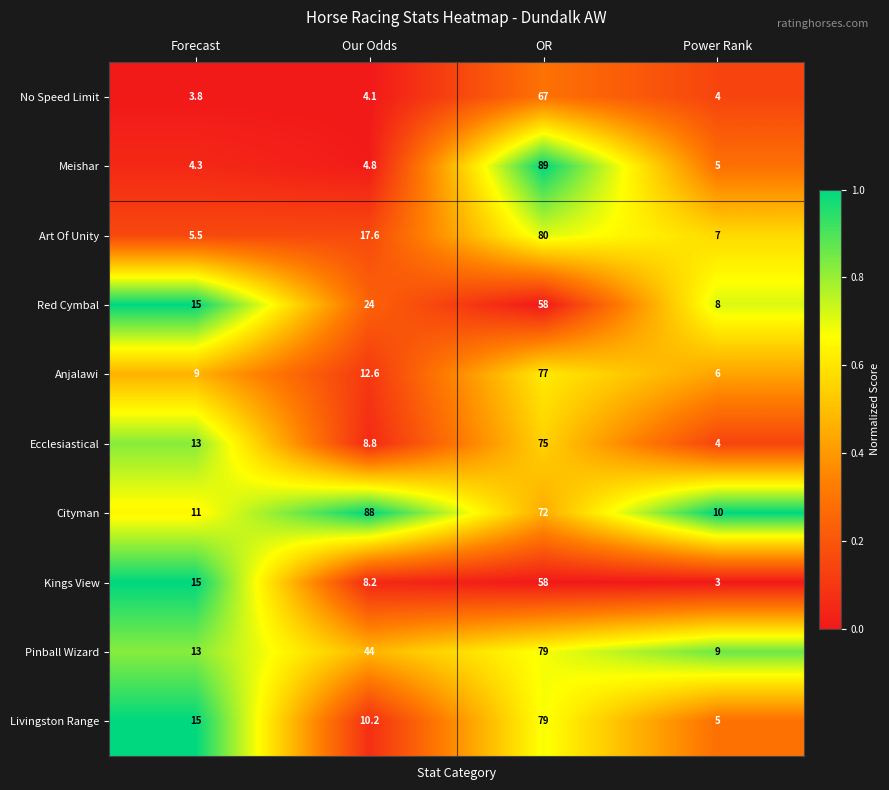

Which series has the largest range (max minus min)?

Meishar